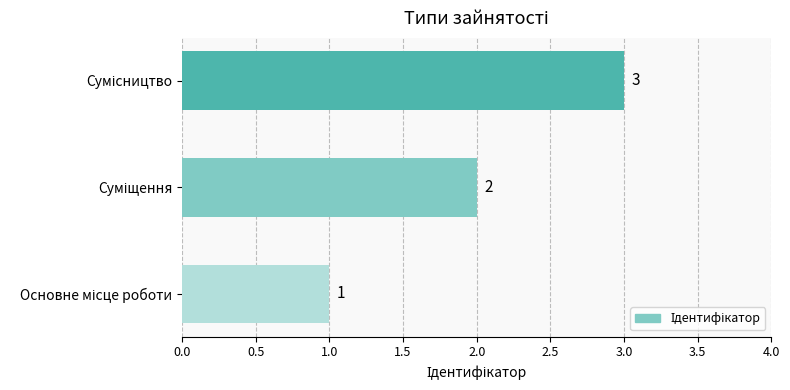

What is the sum of all values?

6